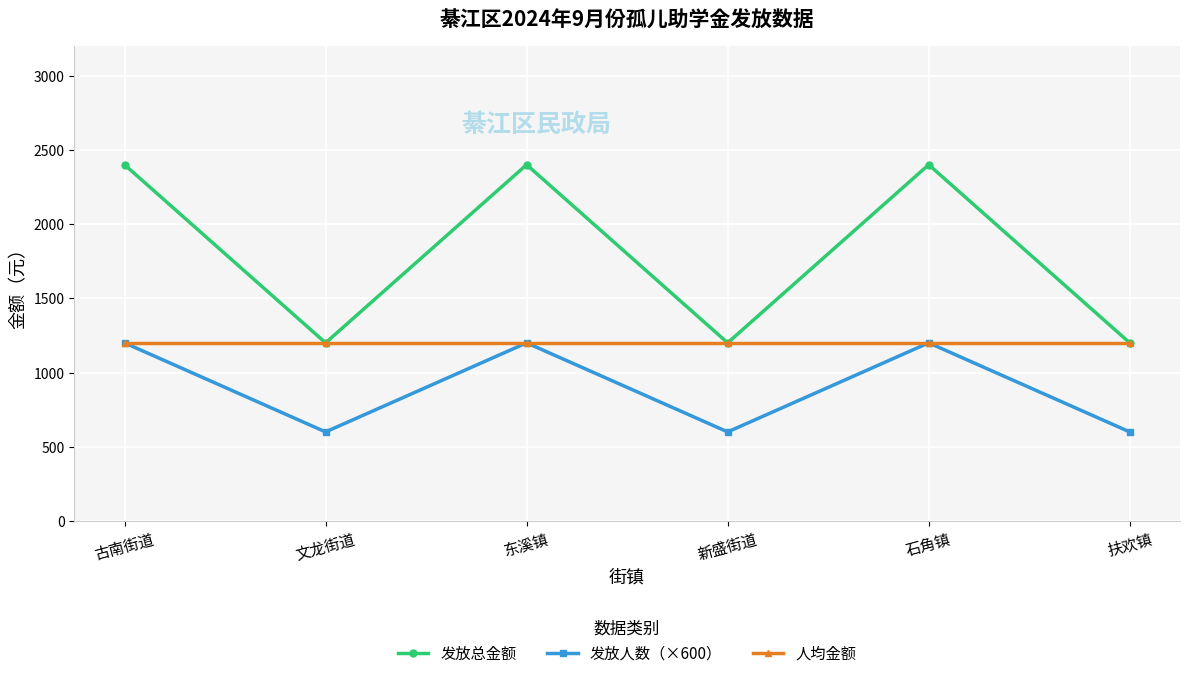

What is the approximate value of 发放总金额 at 古南街道?

2400